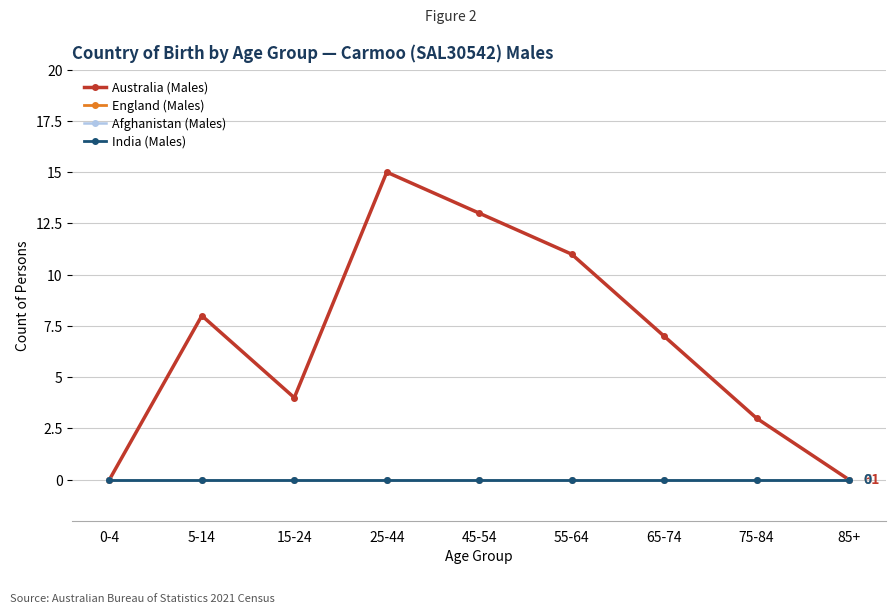

Which category has the lowest value across all series?

0-4